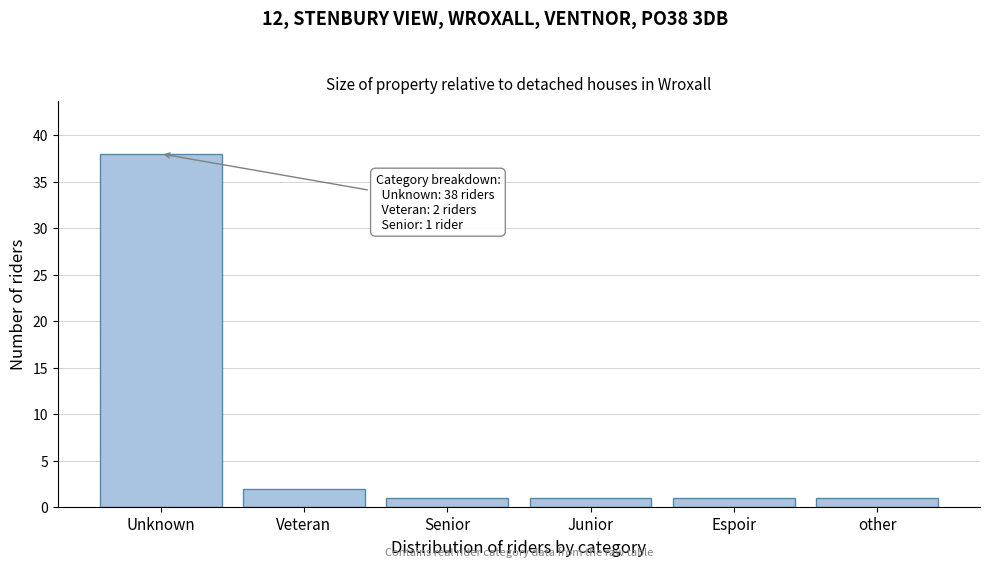

Reading right to left, transcribe all the data shown in this chart.

other=1	Espoir=1	Junior=1	Senior=1	Veteran=2	Unknown=38